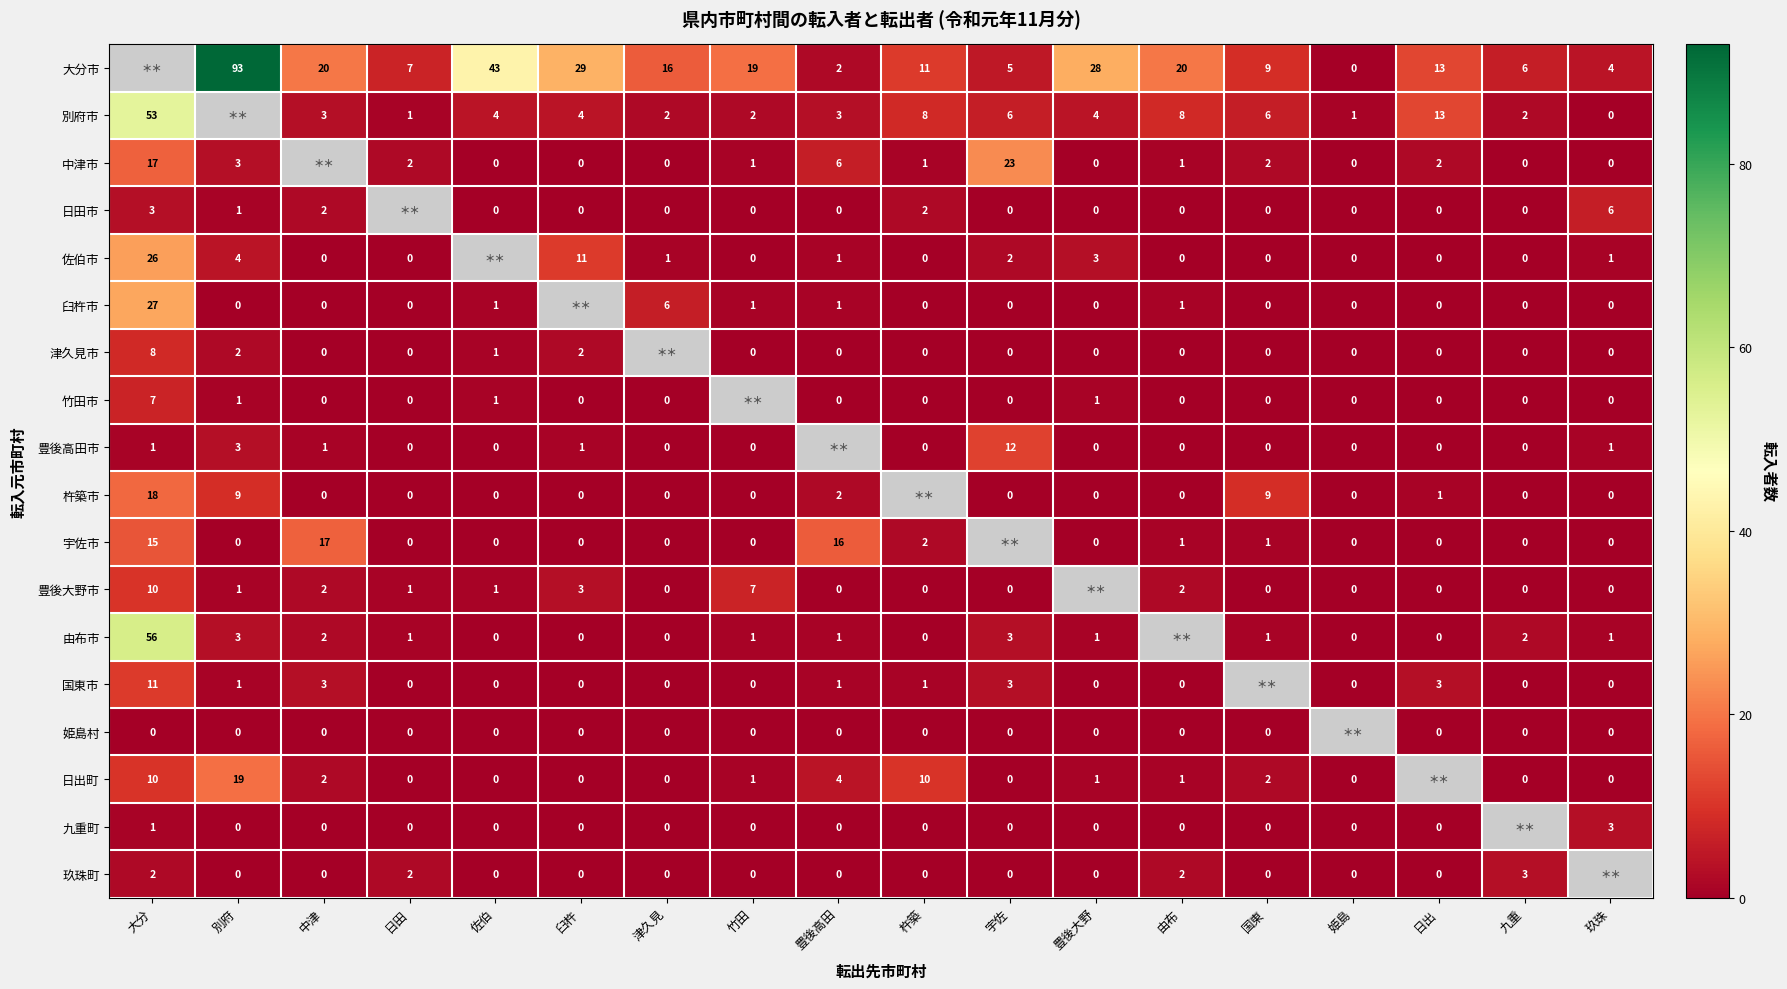

The 臼杵市 series shows 8 at 津久見. True or false?

False